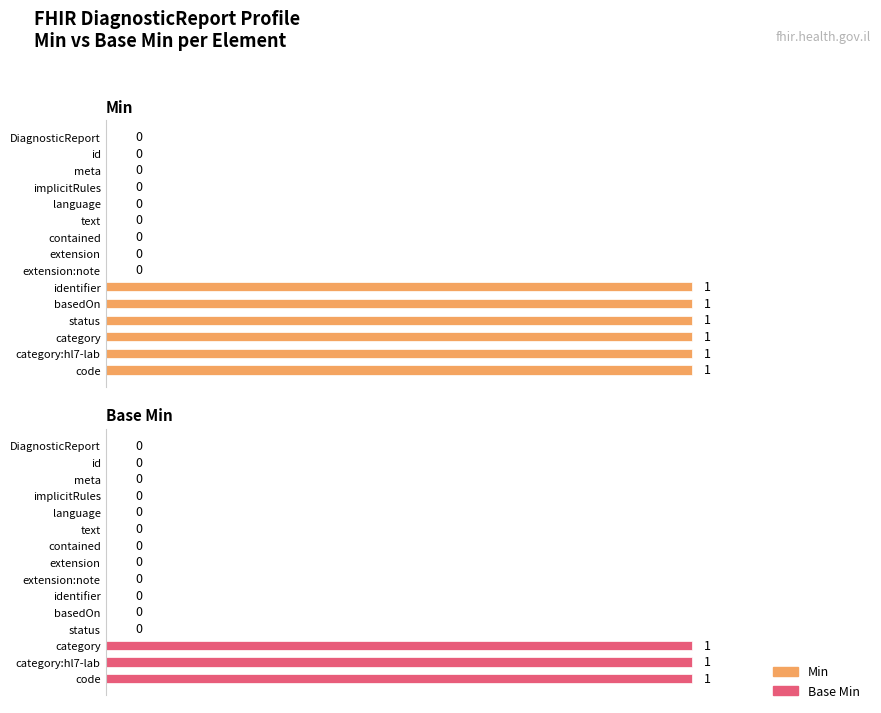

How many values in Min are above zero?

6